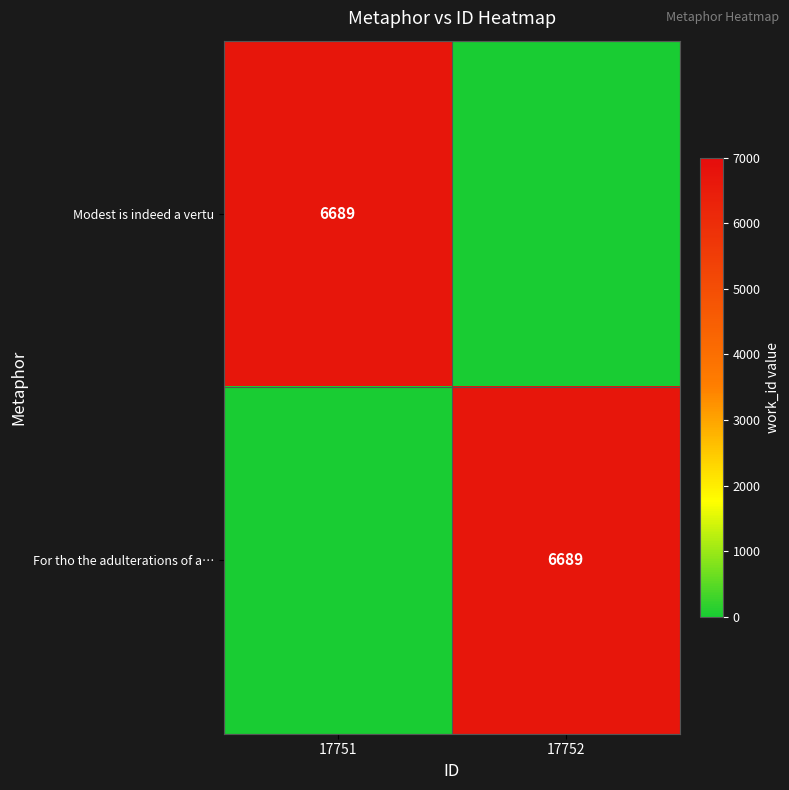

True or false: For tho the adulterations of a… has a value of 6689 at 17752.

True